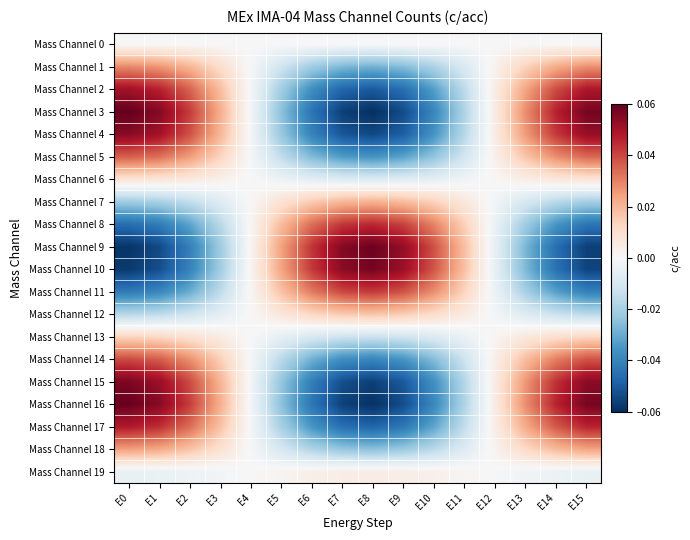

Between E9 and E5, which is larger?

E9